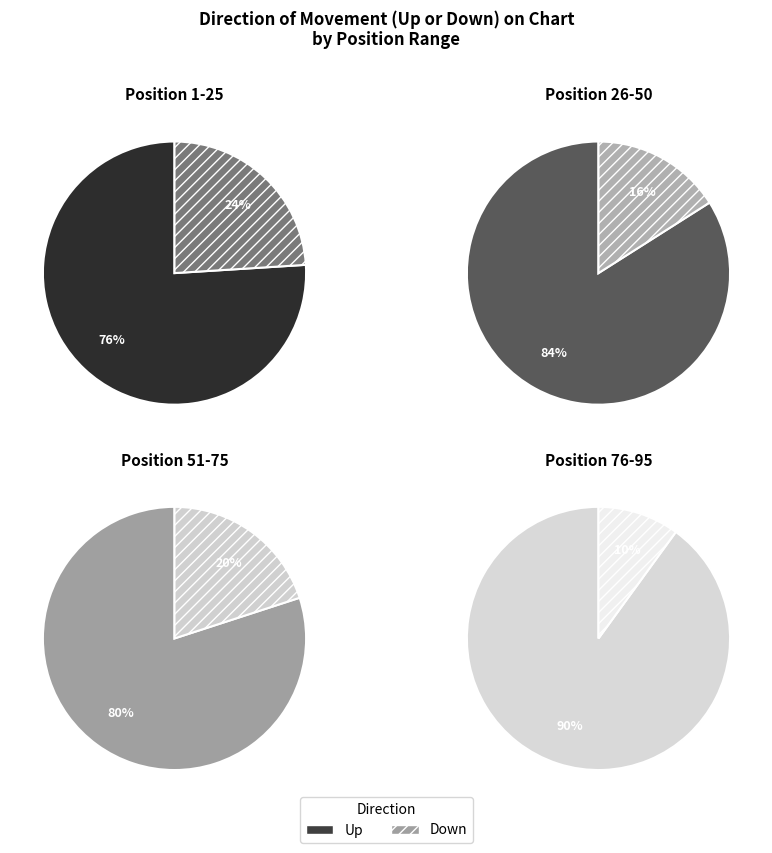

Approximately how many times larger is the value at down compared to up?

0.2